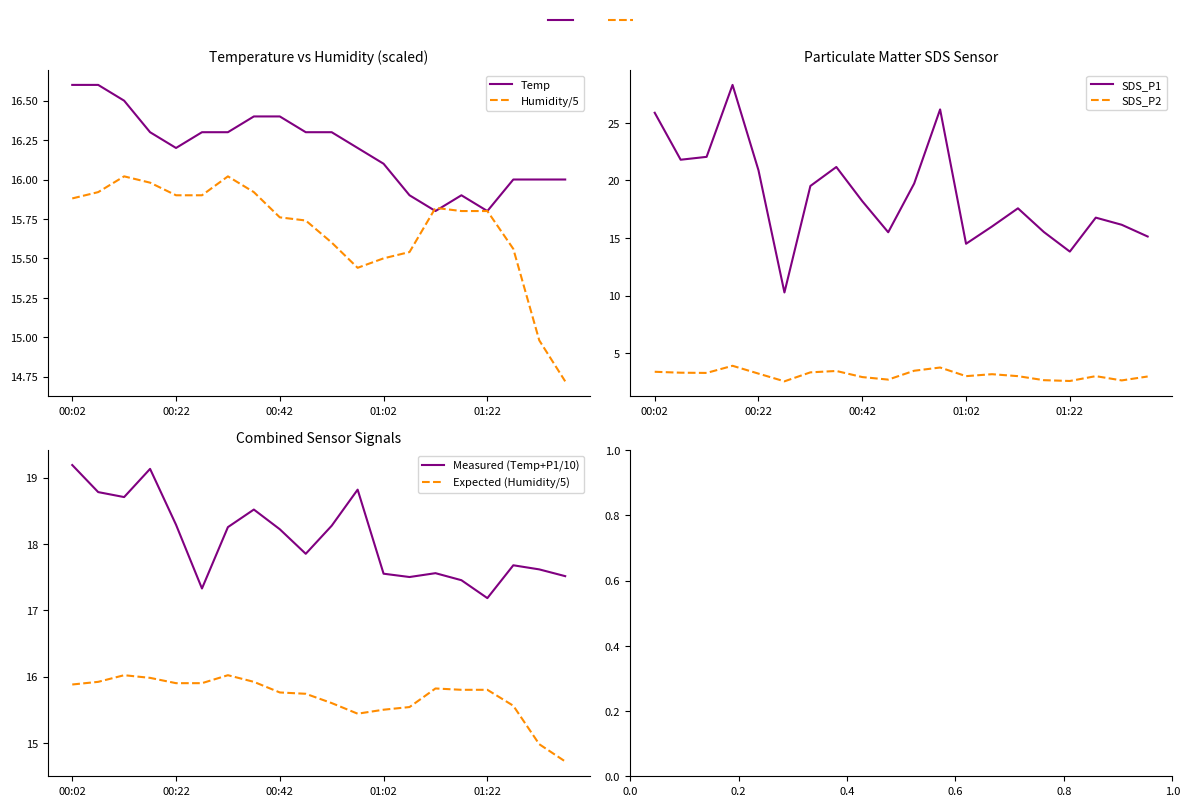

Reading left to right, list all the values displayed in this chart.

Temp: 16.6	16.6	16.5	16.3	16.2	16.3	16.3	16.4	16.4	16.3	16.3	16.2	16.1	15.9	15.8	15.9	15.8	16.0	16.0	16.0
Humidity/5: 15.9	15.9	16.0	16.0	15.9	15.9	16.0	15.9	15.8	15.7	15.6	15.4	15.5	15.5	15.8	15.8	15.8	15.6	15.0	14.7
SDS_P1: 25.9	21.8	22.1	28.3	20.9	10.3	19.5	21.2	18.2	15.5	19.7	26.2	14.5	16.0	17.6	15.5	13.8	16.8	16.1	15.1
SDS_P2: 3.4	3.3	3.3	3.9	3.2	2.5	3.3	3.5	2.9	2.7	3.5	3.8	3.0	3.2	3.0	2.6	2.6	3.0	2.6	3.0
Measured (Temp+P1/10): 19.2	18.8	18.7	19.1	18.3	17.3	18.3	18.5	18.2	17.9	18.3	18.8	17.6	17.5	17.6	17.5	17.2	17.7	17.6	17.5
Expected (Humidity/5): 15.9	15.9	16.0	16.0	15.9	15.9	16.0	15.9	15.8	15.7	15.6	15.4	15.5	15.5	15.8	15.8	15.8	15.6	15.0	14.7